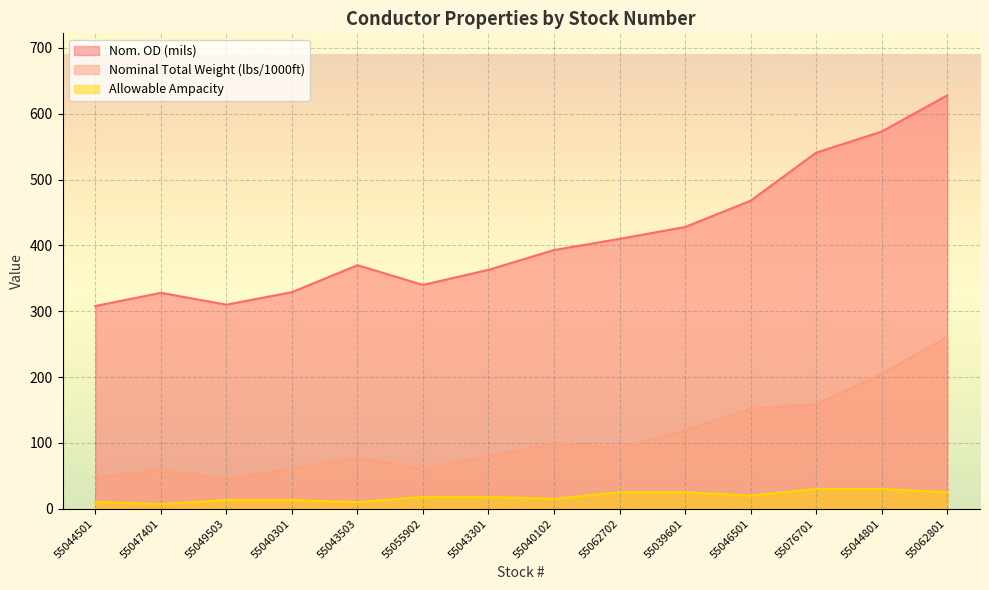

Between 55046501 and 55062702, which is larger?

55046501